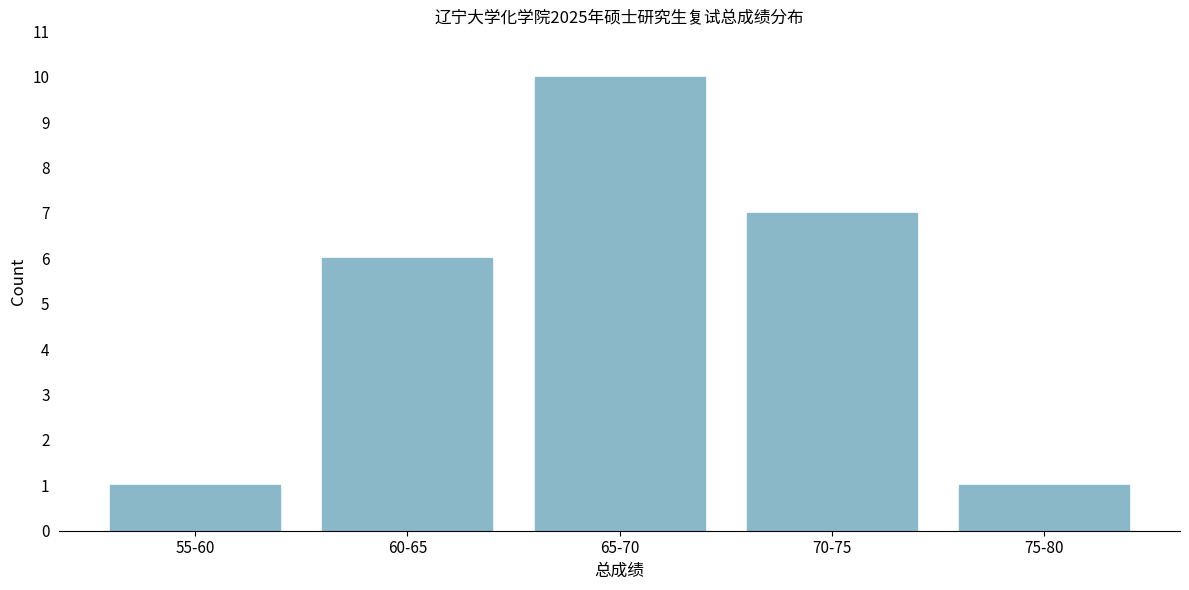

Reading right to left, extract all data points from this chart.

75-80=1	70-75=7	65-70=10	60-65=6	55-60=1